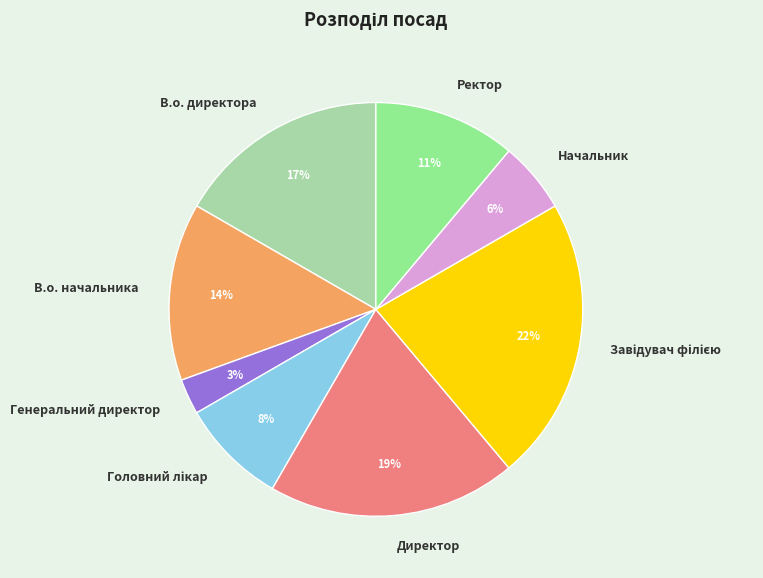

Does В.о. начальника represent more than half of the total?

No